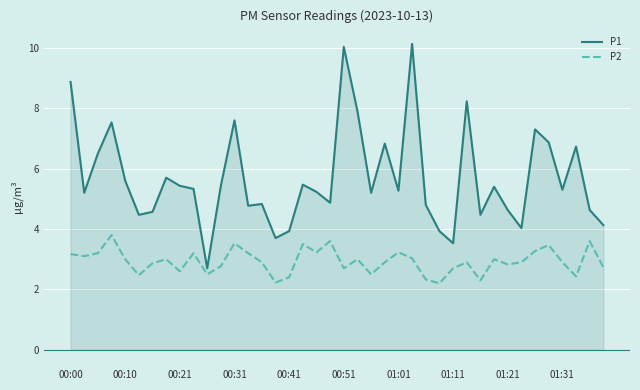

Which series has the largest range (max minus min)?

P1